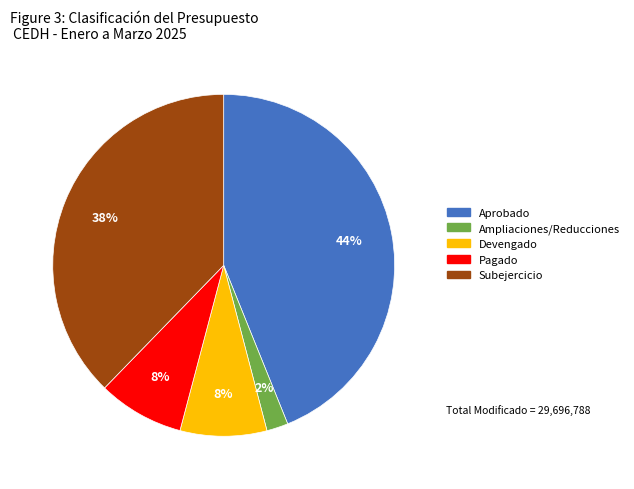

To the nearest percent, what is the average slice percentage?

20%